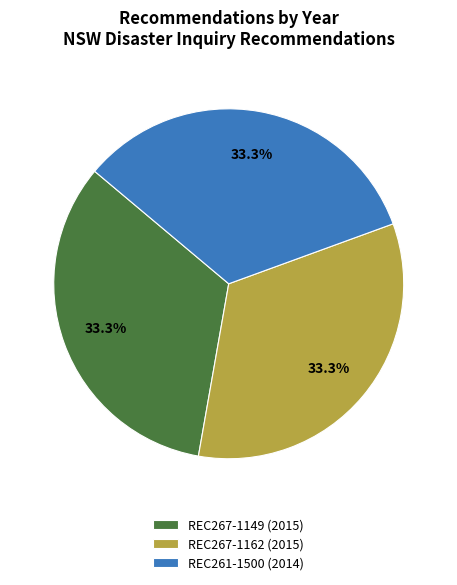

Is it true that REC267-1162 is 33% of the pie?

True